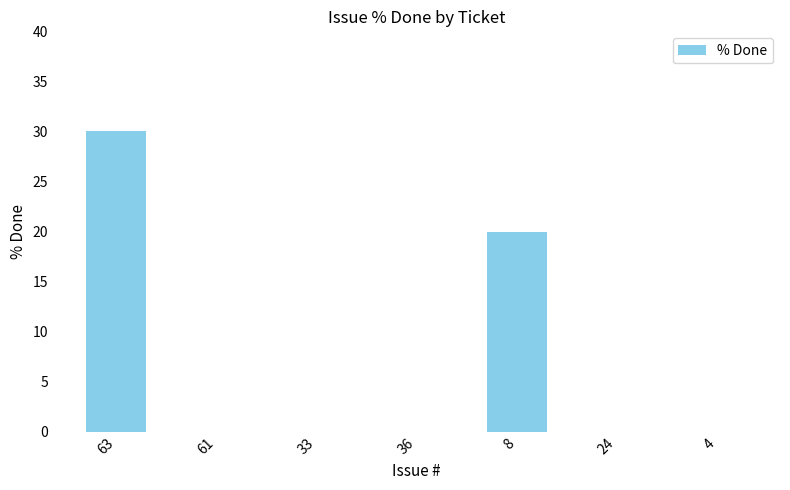

True or false: the data shows 9 at 4.

False